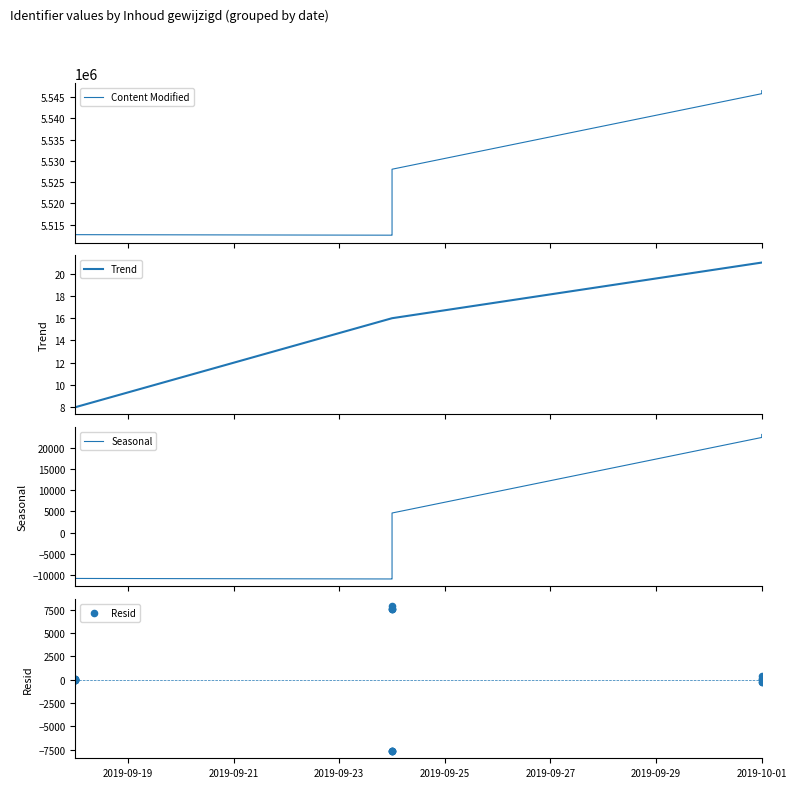

Which has a higher value, 2019-10-01 or 2019-10-01?

2019-10-01